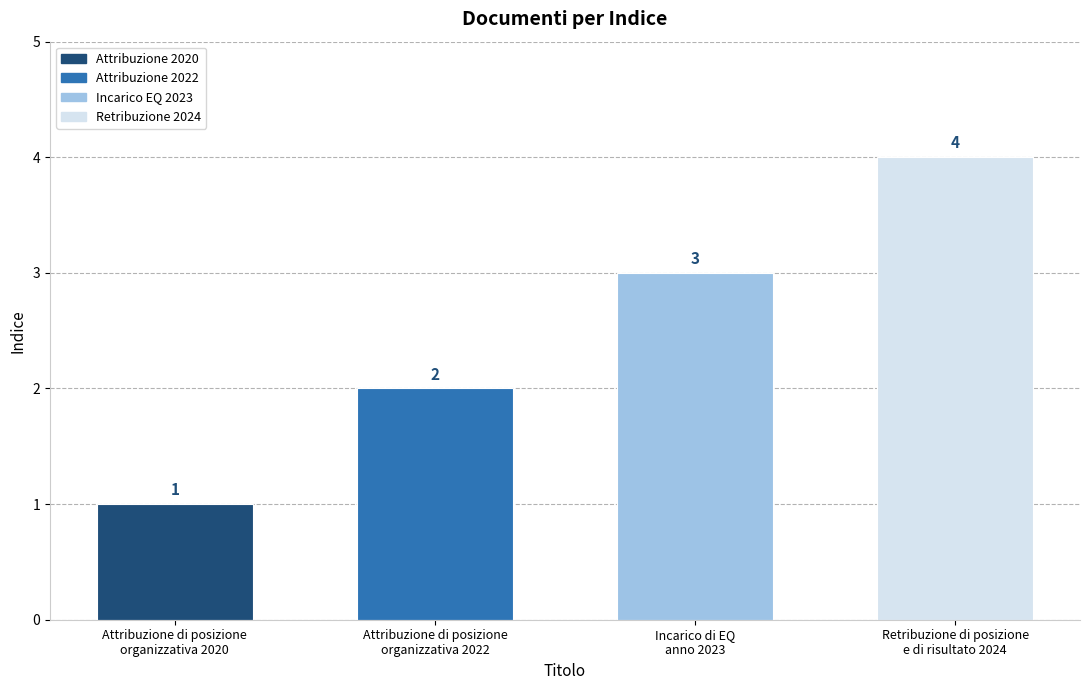

The value at Incarico di EQ
anno 2023 is 3. True or false?

True